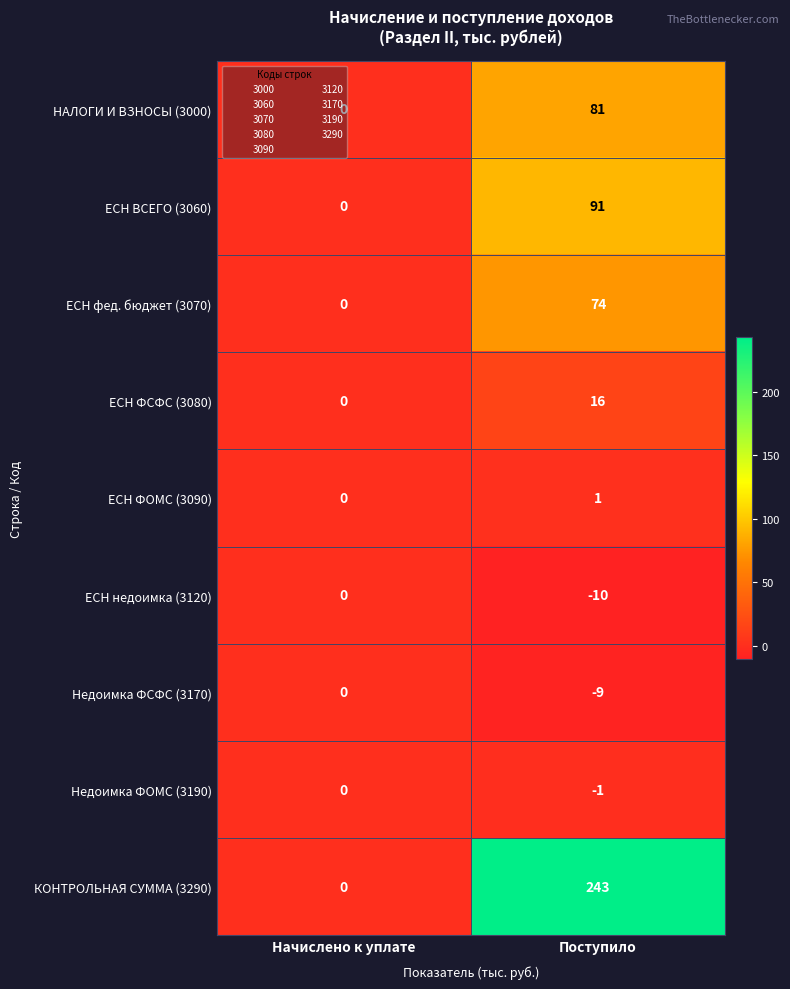

True or false: ЕСН ВСЕГО (3060) has a value of 45 at Начислено к уплате.

False